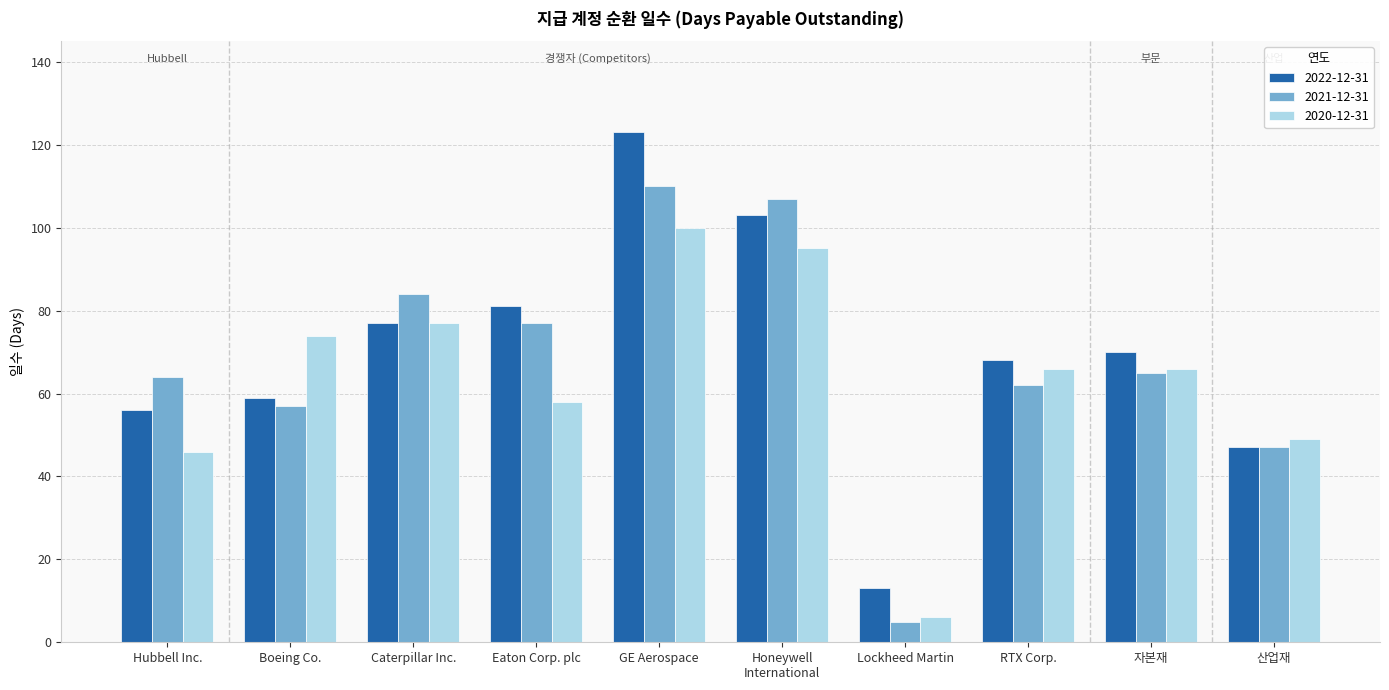

How many groups of bars are there?

10